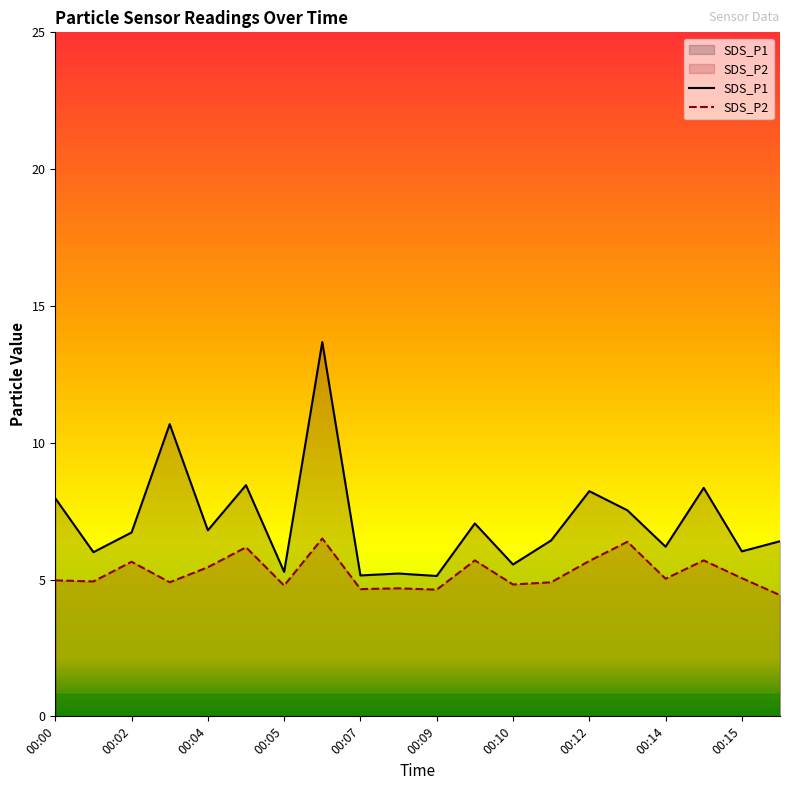

True or false: SDS_P2 has a value of 4.6 at 00:09.

True